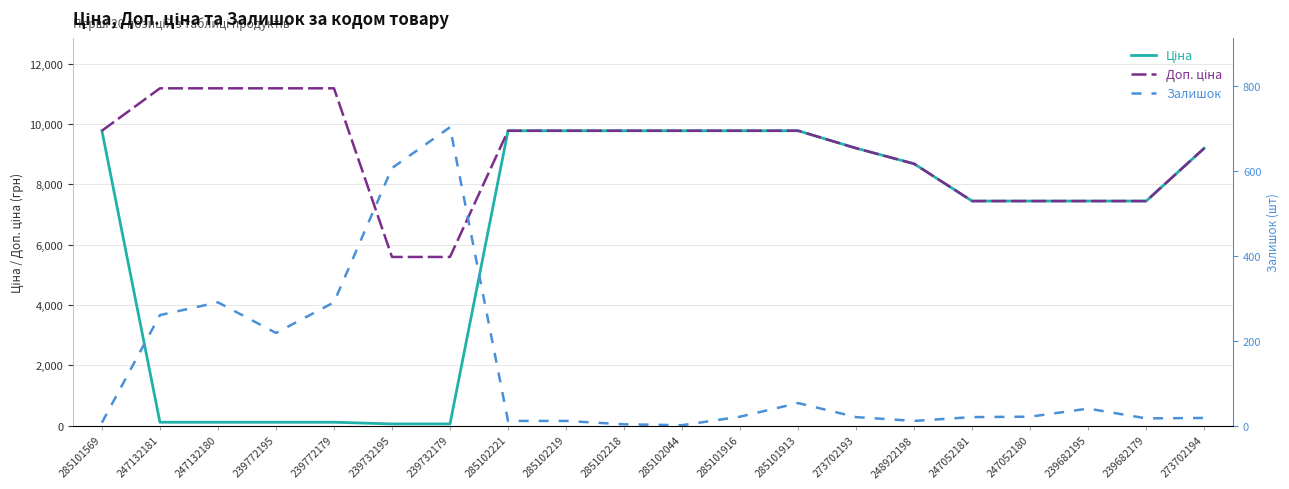

The value of Залишок at 239732179 is 702.0. True or false?

True